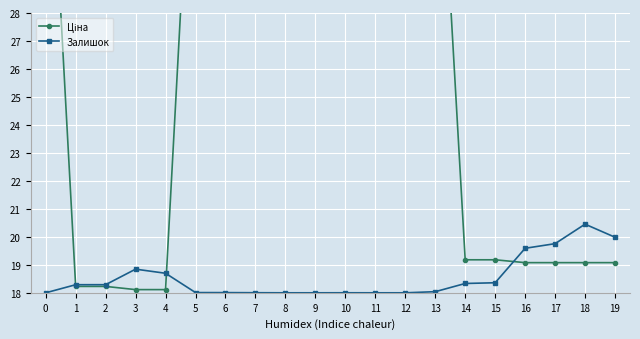

True or false: Залишок has more than 0 points higher than both neighbors.

True